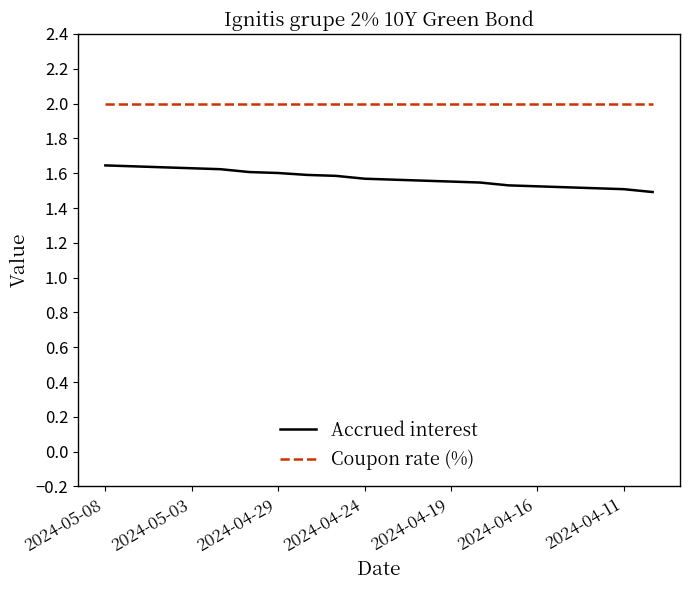

Which series has the largest total across all categories?

Coupon rate (%)